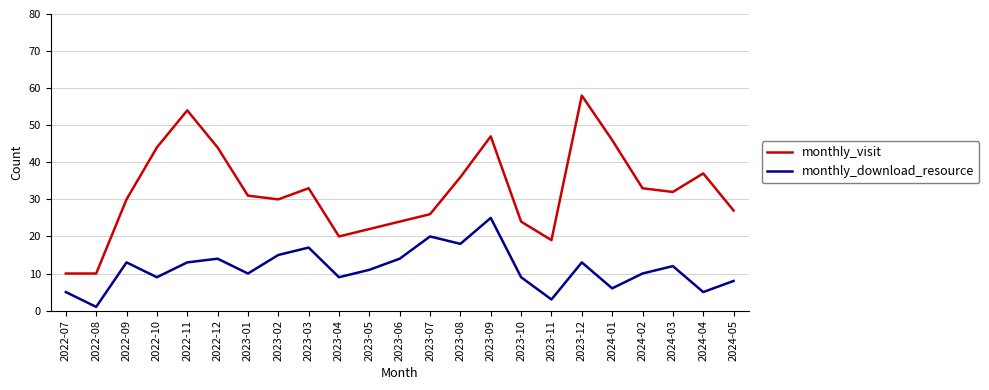

Read the monthly_download_resource value at 2023-07, to the nearest 10.

20